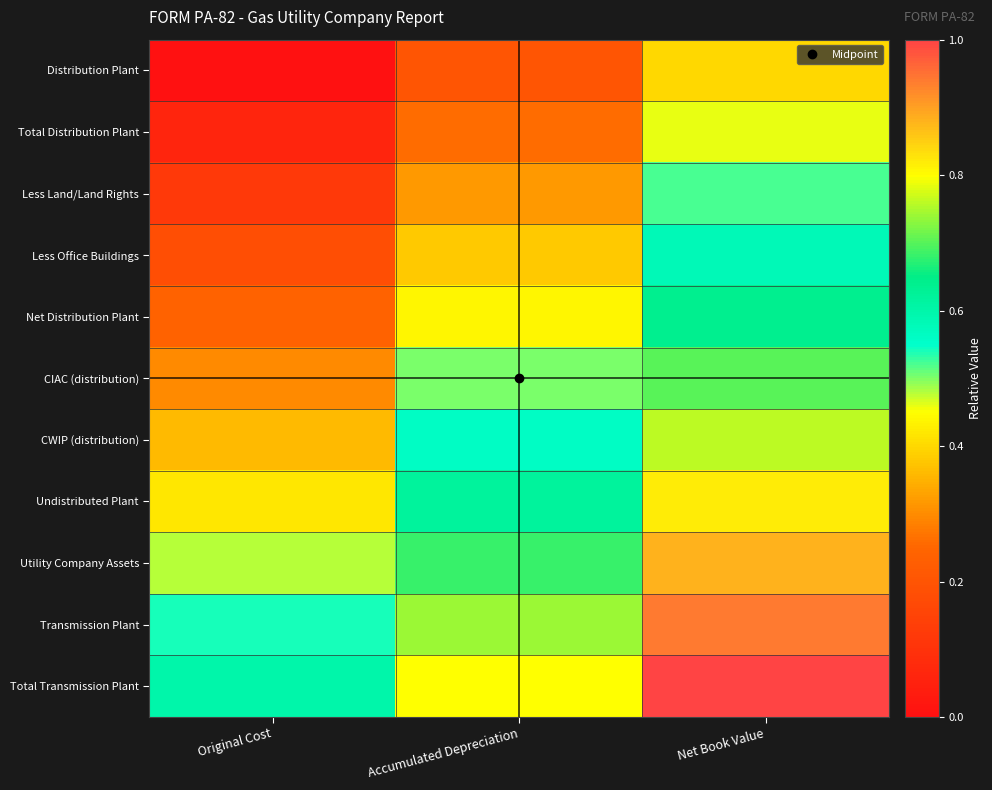

Between Net Book Value and Original Cost, which is larger?

Net Book Value